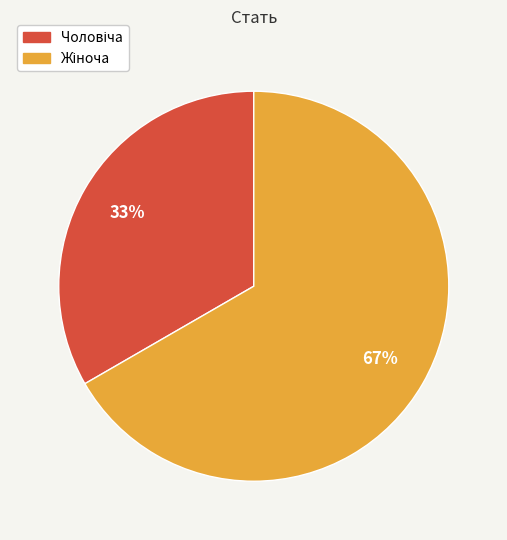

To the nearest percent, what is the average slice percentage?

50%